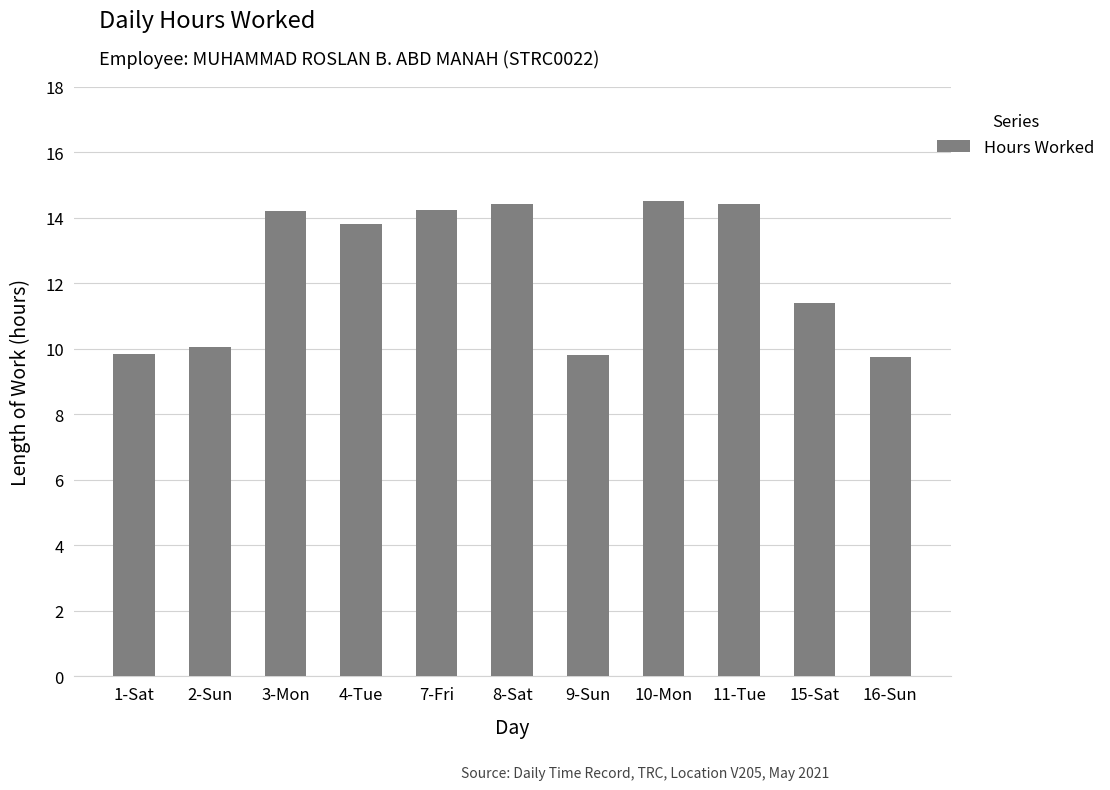

Is it true that the value at 7-Fri is 14.2?

True